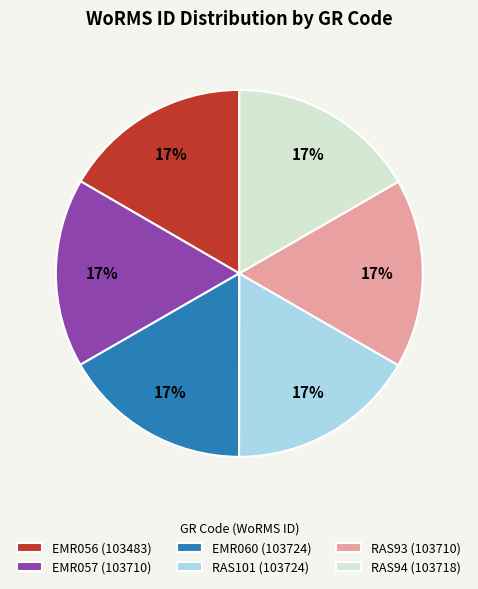

Do RAS101 (103724) and EMR057 (103710) together represent more than half of the pie?

No